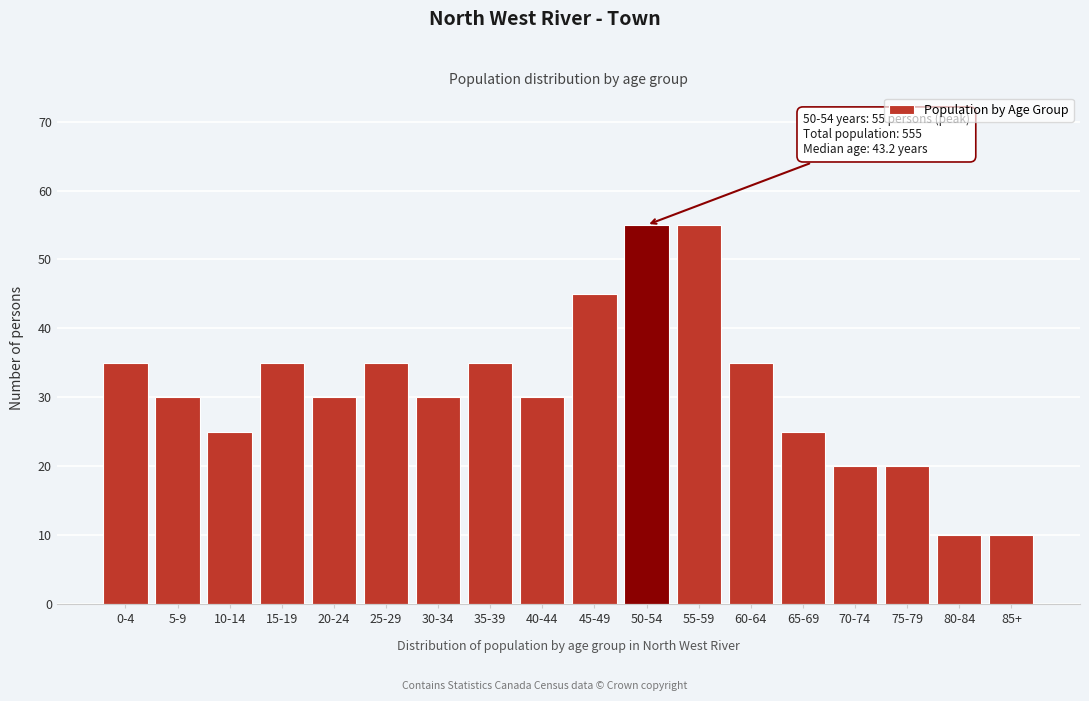

Reading left to right, list all the values displayed in this chart.

35	30	25	35	30	35	30	35	30	45	55	55	35	25	20	20	10	10